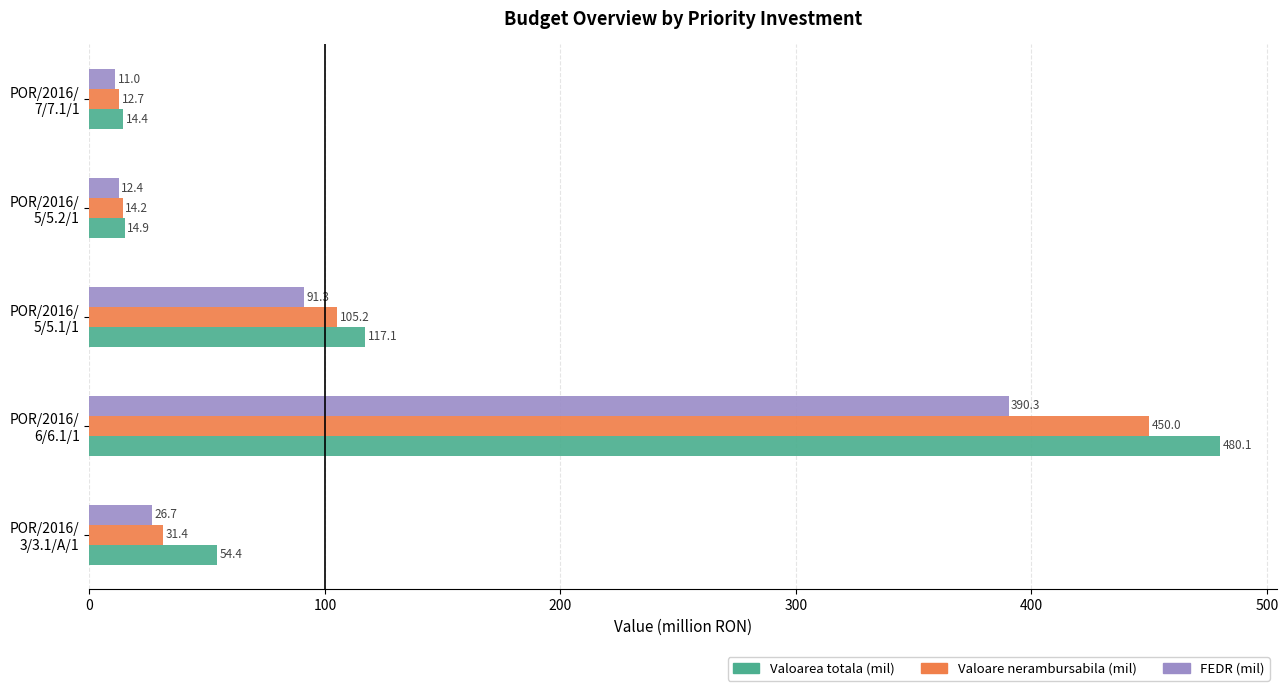

Which label corresponds to the smallest value in the chart?

POR/2016/
7/7.1/1